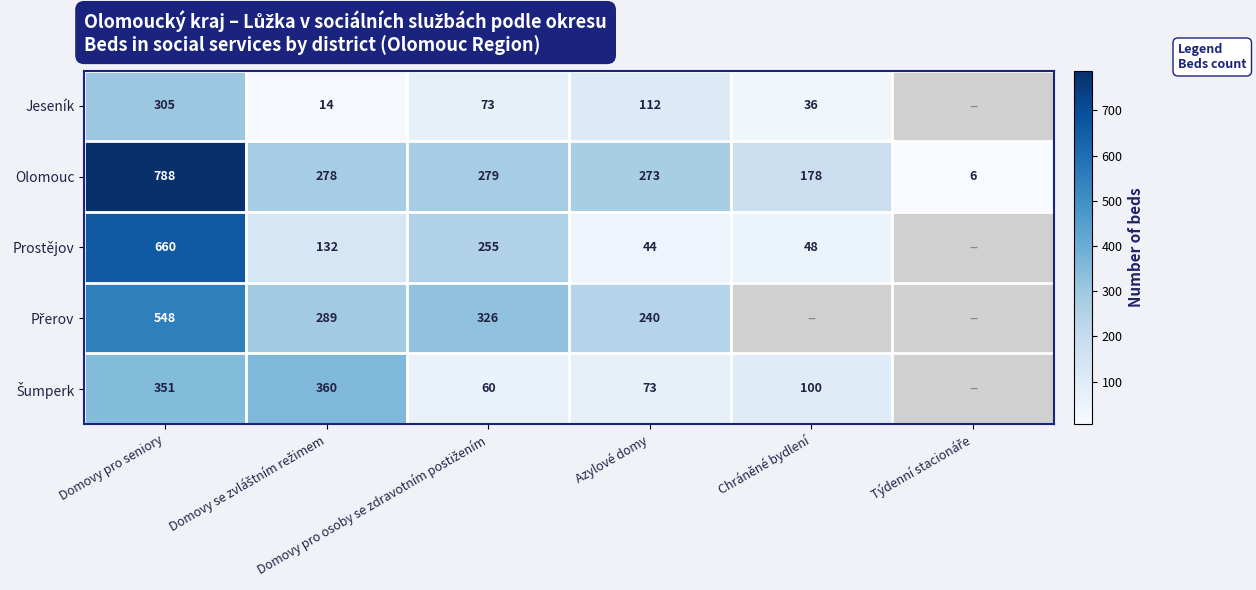

What is the minimum value shown in the chart?

6.0